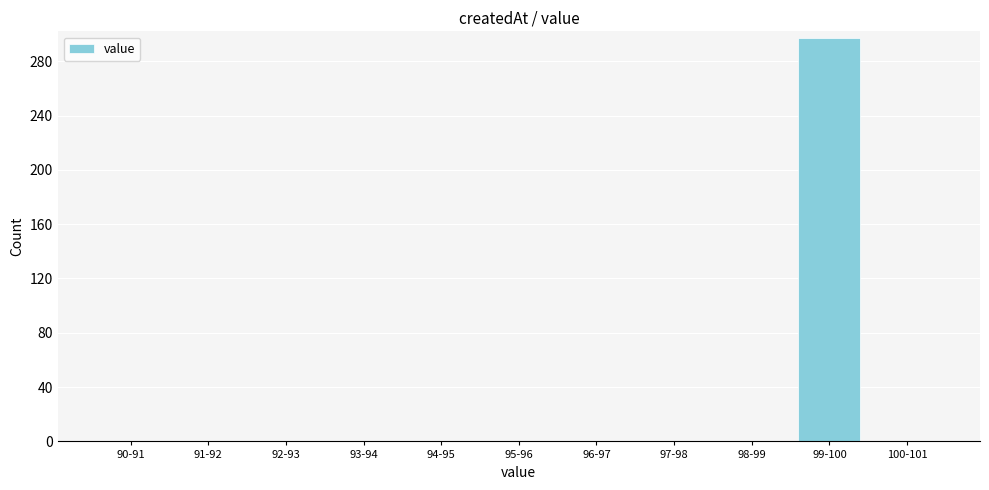

Reading left to right, list all the values displayed in this chart.

90-91=0	91-92=0	92-93=0	93-94=0	94-95=0	95-96=0	96-97=0	97-98=0	98-99=0	99-100=297	100-101=0